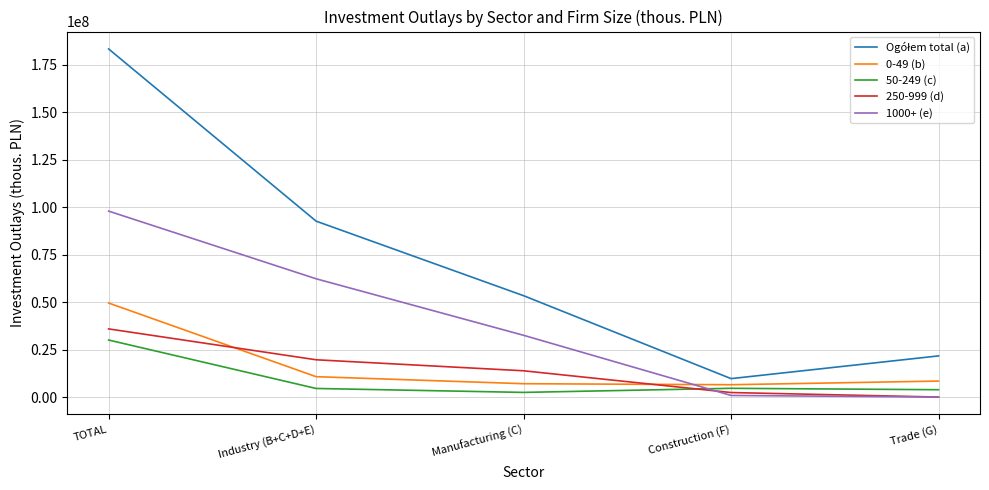

What is the difference between the 0-49 (b) values at Construction (F) and Manufacturing (C)?

536031